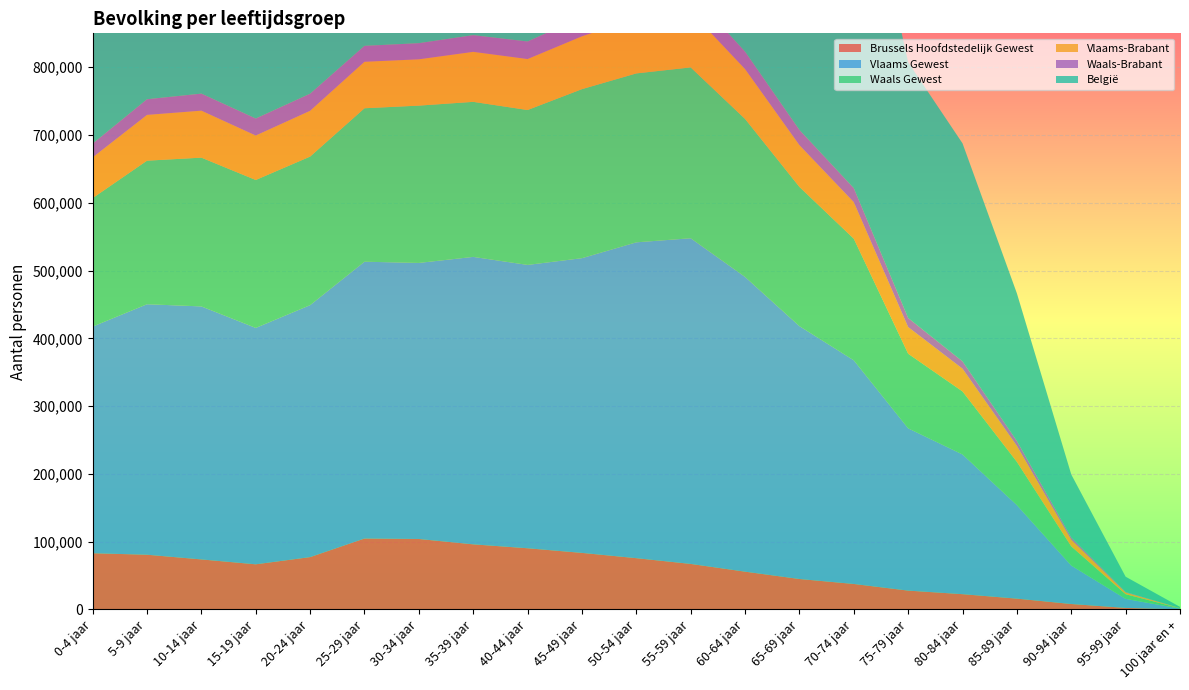

Reading left to right, extract all data points from this chart.

Brussels Hoofdstedelijk Gewest: 0-4 jaar=82968	5-9 jaar=80773	10-14 jaar=73838	15-19 jaar=66624	20-24 jaar=77265	25-29 jaar=104675	30-34 jaar=103999	35-39 jaar=96084	40-44 jaar=90302	45-49 jaar=83475	50-54 jaar=75676	55-59 jaar=67198	60-64 jaar=55785	65-69 jaar=44956	70-74 jaar=37624	75-79 jaar=27829	80-84 jaar=22570	85-89 jaar=15992	90-94 jaar=8070	95-99 jaar=2291	100 jaar en +=261
Vlaams Gewest: 0-4 jaar=334389	5-9 jaar=369557	10-14 jaar=373272	15-19 jaar=348780	20-24 jaar=371728	25-29 jaar=408388	30-34 jaar=407278	35-39 jaar=424088	40-44 jaar=418021	45-49 jaar=434816	50-54 jaar=465983	55-59 jaar=480486	60-64 jaar=434826	65-69 jaar=373049	70-74 jaar=329967	75-79 jaar=239404	80-84 jaar=206102	85-89 jaar=137977	90-94 jaar=56729	95-99 jaar=13310	100 jaar en +=993
Waals Gewest: 0-4 jaar=189581	5-9 jaar=211800	10-14 jaar=219493	15-19 jaar=218247	20-24 jaar=219183	25-29 jaar=226406	30-34 jaar=232092	35-39 jaar=228749	40-44 jaar=228549	45-49 jaar=249376	50-54 jaar=249233	55-59 jaar=252052	60-64 jaar=233128	65-69 jaar=205395	70-74 jaar=179408	75-79 jaar=110059	80-84 jaar=92976	85-89 jaar=63773	90-94 jaar=28270	95-99 jaar=6933	100 jaar en +=540
Vlaams-Brabant: 0-4 jaar=60061	5-9 jaar=67541	10-14 jaar=69315	15-19 jaar=65577	20-24 jaar=67574	25-29 jaar=68582	30-34 jaar=68304	35-39 jaar=73787	40-44 jaar=75204	45-49 jaar=77960	50-54 jaar=81403	55-59 jaar=82470	60-64 jaar=73520	65-69 jaar=61641	70-74 jaar=53941	75-79 jaar=39359	80-84 jaar=33611	85-89 jaar=23635	90-94 jaar=9817	95-99 jaar=2355	100 jaar en +=186
Waals-Brabant: 0-4 jaar=20258	5-9 jaar=23099	10-14 jaar=25132	15-19 jaar=25085	20-24 jaar=25209	25-29 jaar=23468	30-34 jaar=23805	35-39 jaar=24617	40-44 jaar=25880	45-49 jaar=28411	50-54 jaar=28466	55-59 jaar=28407	60-64 jaar=25690	65-69 jaar=22400	70-74 jaar=20625	75-79 jaar=13317	80-84 jaar=10765	85-89 jaar=7208	90-94 jaar=3198	95-99 jaar=906	100 jaar en +=73
België: 0-4 jaar=606938	5-9 jaar=662130	10-14 jaar=666603	15-19 jaar=633651	20-24 jaar=668176	25-29 jaar=739469	30-34 jaar=743369	35-39 jaar=748921	40-44 jaar=736872	45-49 jaar=767667	50-54 jaar=790892	55-59 jaar=799736	60-64 jaar=723739	65-69 jaar=623400	70-74 jaar=546999	75-79 jaar=377292	80-84 jaar=321648	85-89 jaar=217742	90-94 jaar=93069	95-99 jaar=22534	100 jaar en +=1794